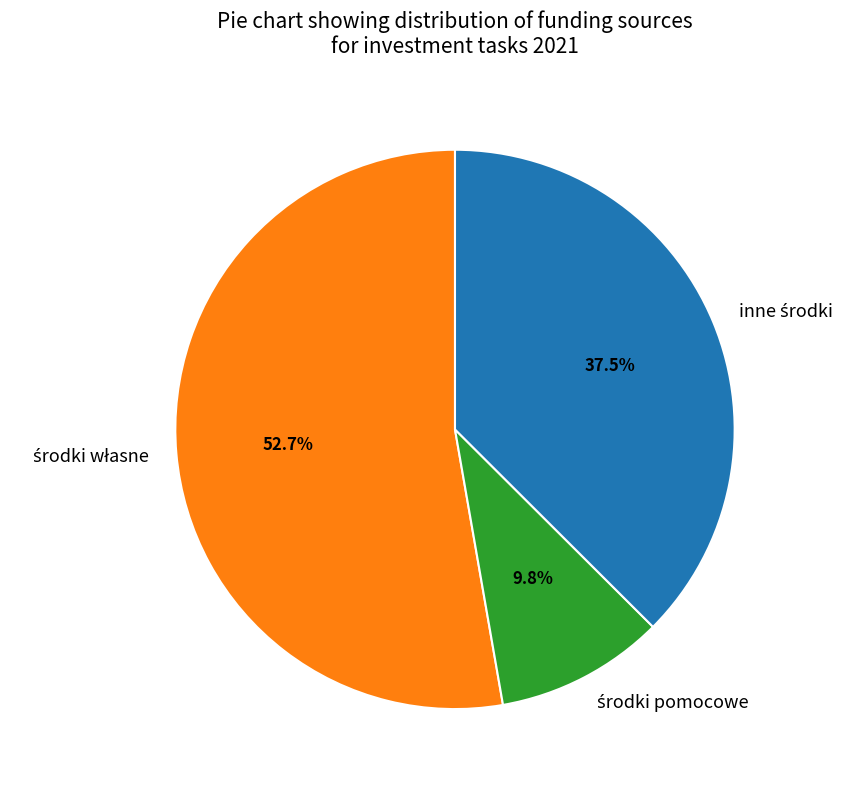

Is there any slice that represents more than half of the pie?

Yes